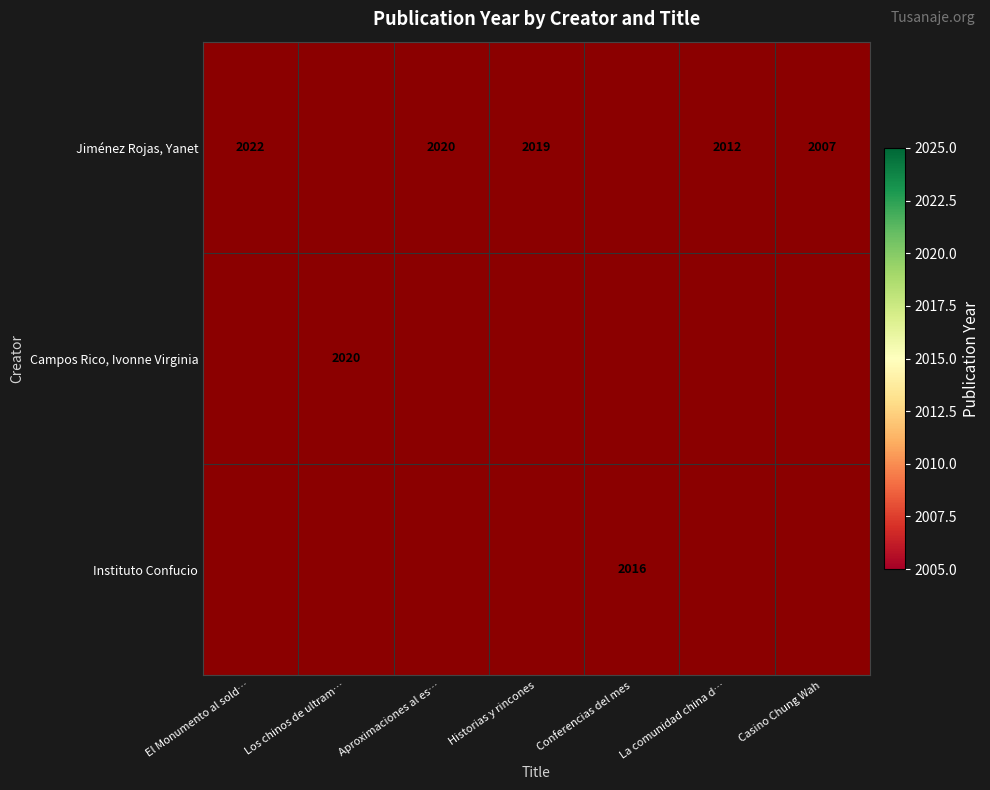

At how many categories does at least one series exceed 2010?

6